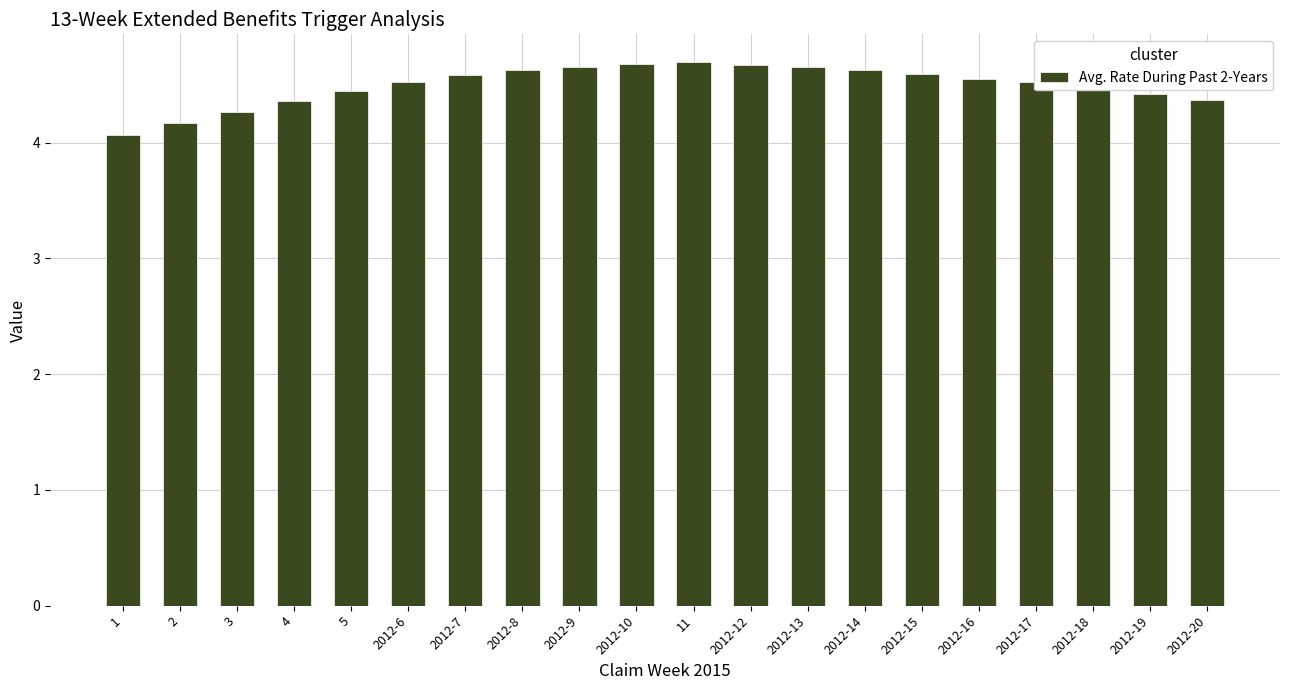

What is the label of the 12th bar from the right?

2012-9